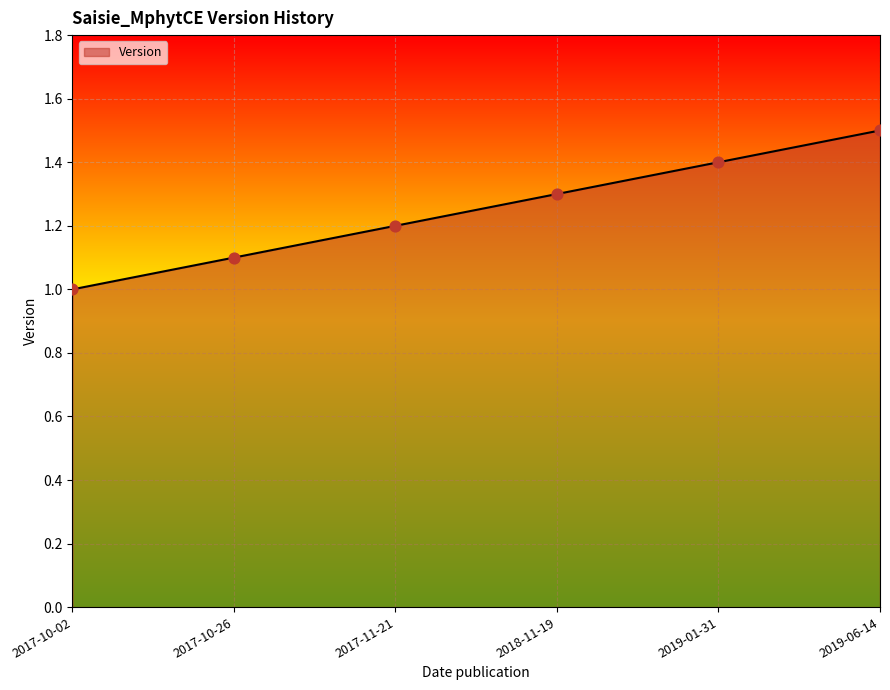

What is the change in value from 2017-10-26 to 2019-06-14?

+0.4